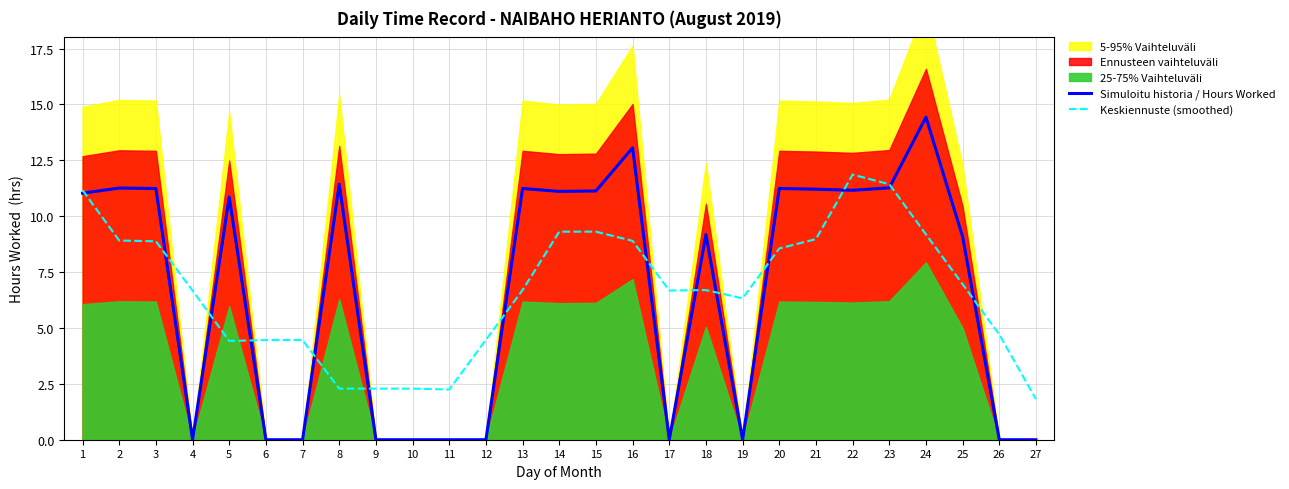

Is it true that Simuloitu historia / Hours Worked equals -5.0 at 19?

False